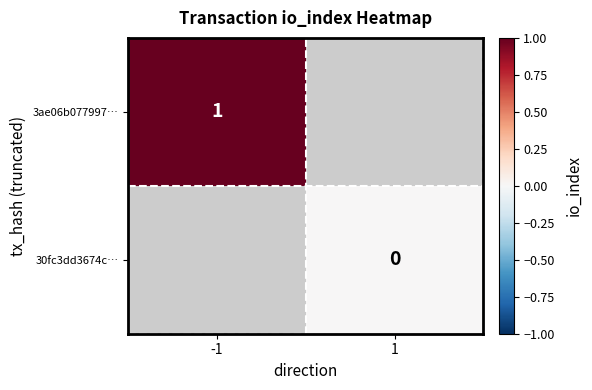

Count the number of categories in the chart.

2